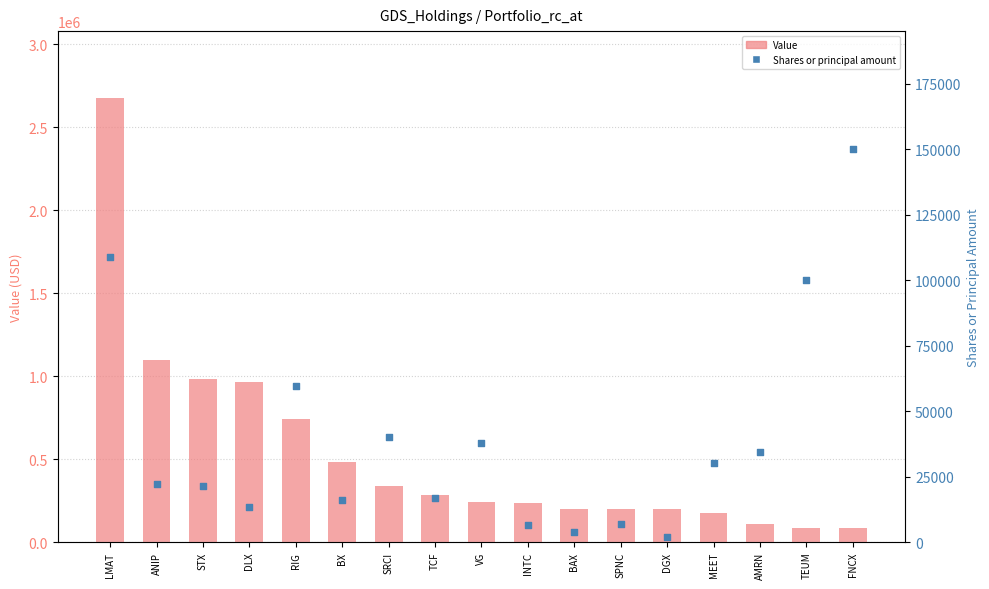

Is the value of Shares or principal amount at DLX greater than the value of Value at SRCI?

No